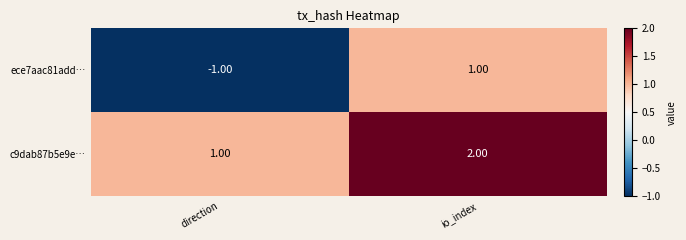

At which label does ece7aac81add… reach its minimum?

direction